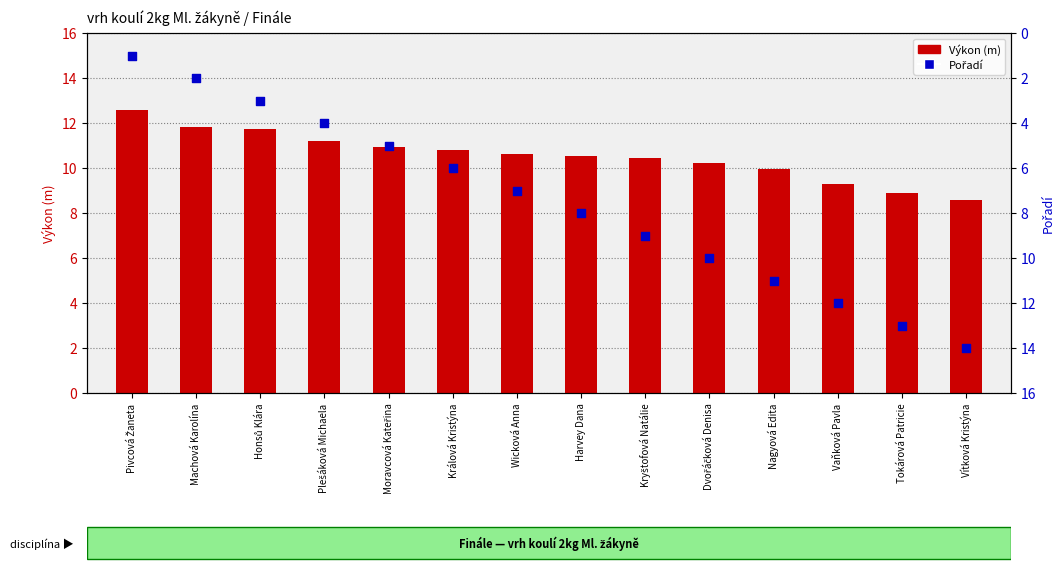

At how many categories does at least one series exceed 1?

14